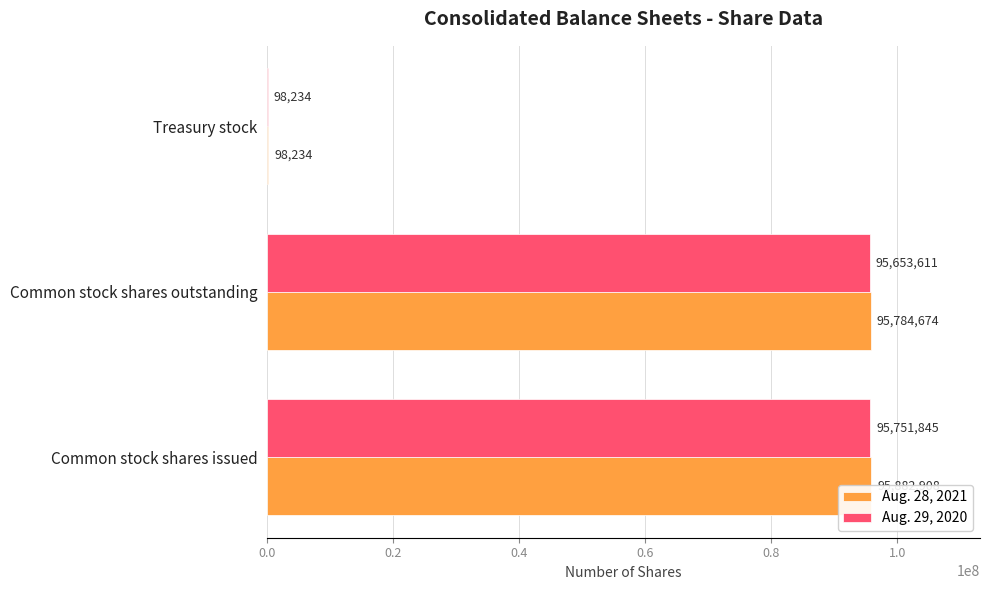

The value of Aug. 28, 2021 at Common stock shares issued is 171432704. True or false?

False